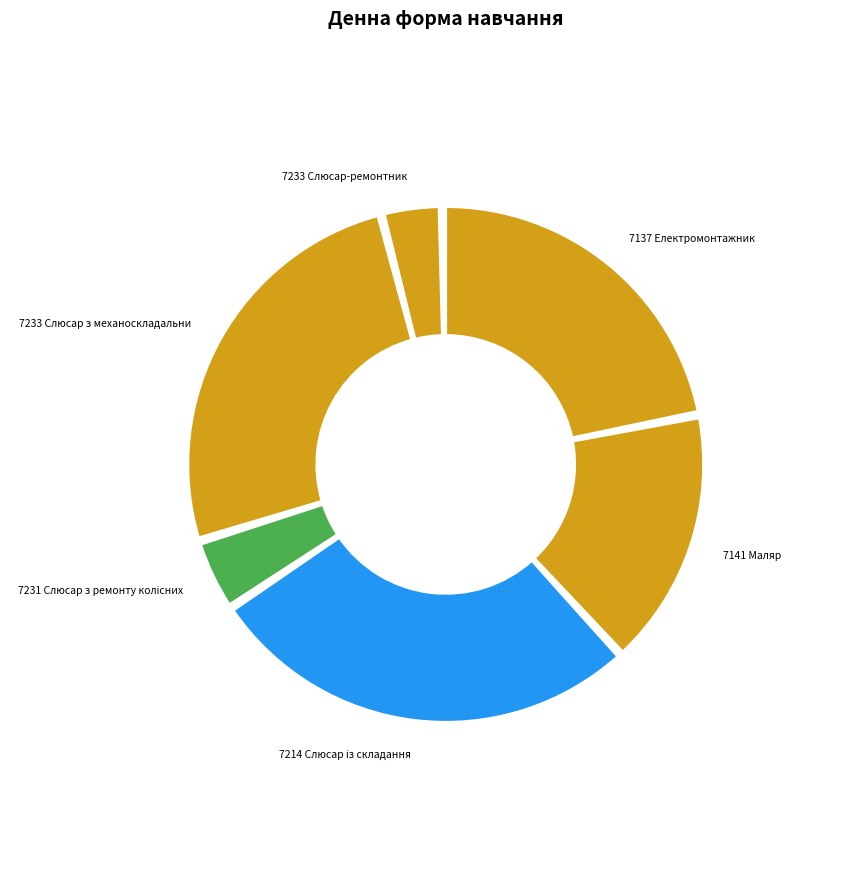

Is 7233 Слюсар з механоскладальних the majority of the pie?

No